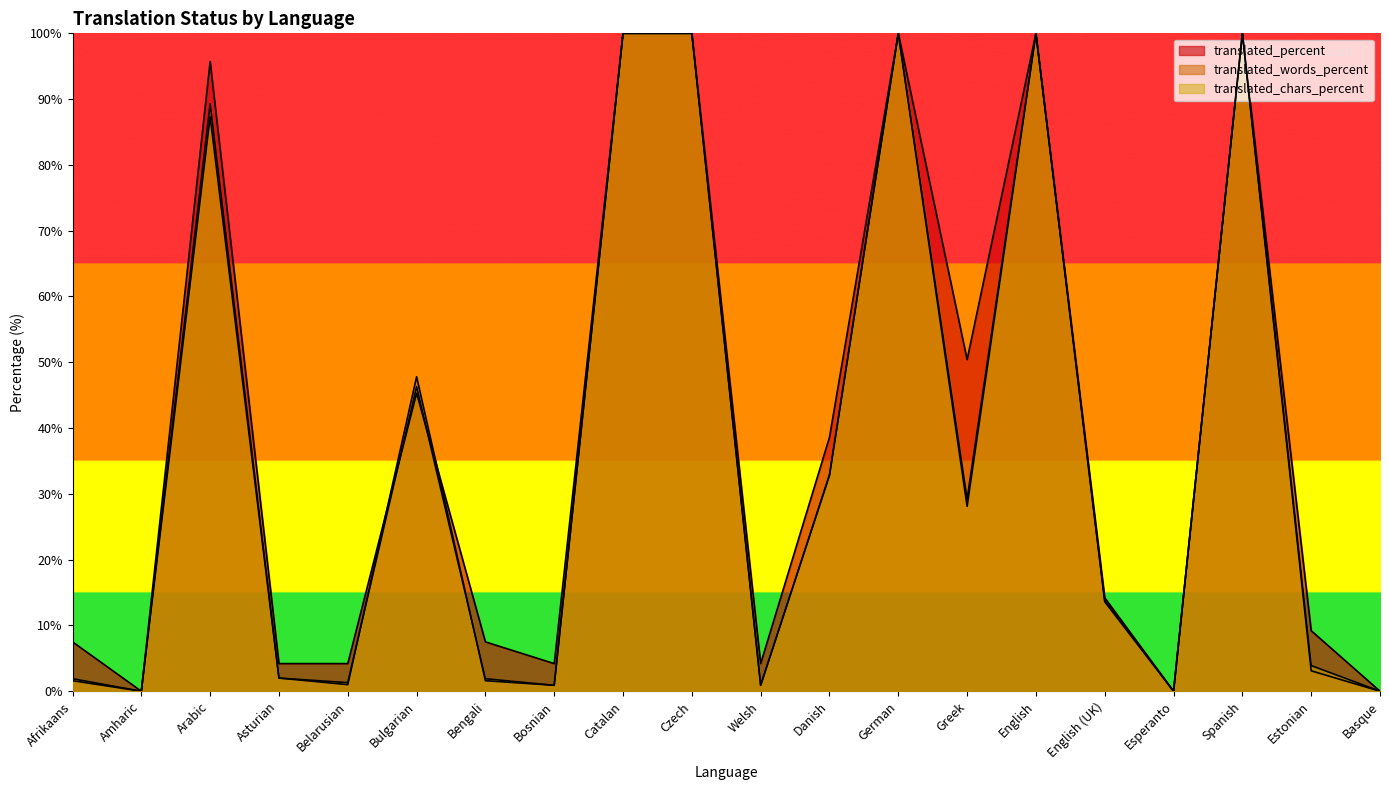

Between which two adjacent categories do translated_chars_percent and translated_words_percent first intersect?

Belarusian and Bulgarian